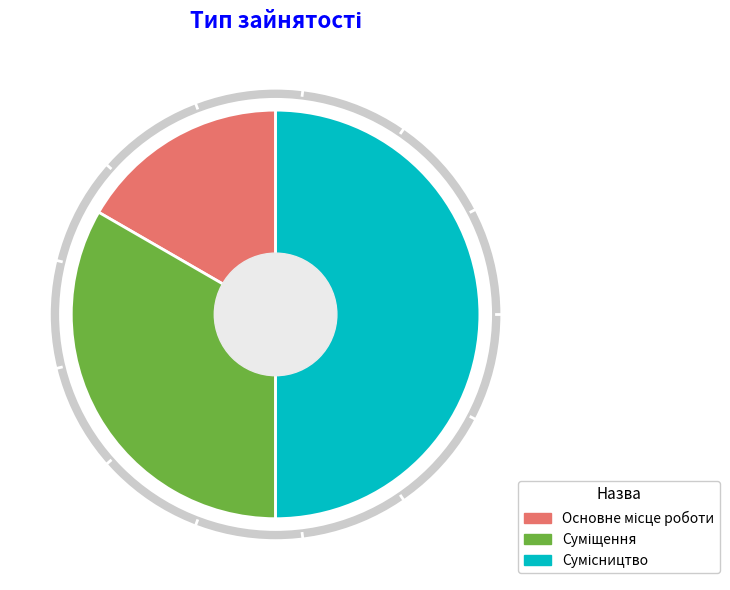

How many slices are in this pie chart?

3